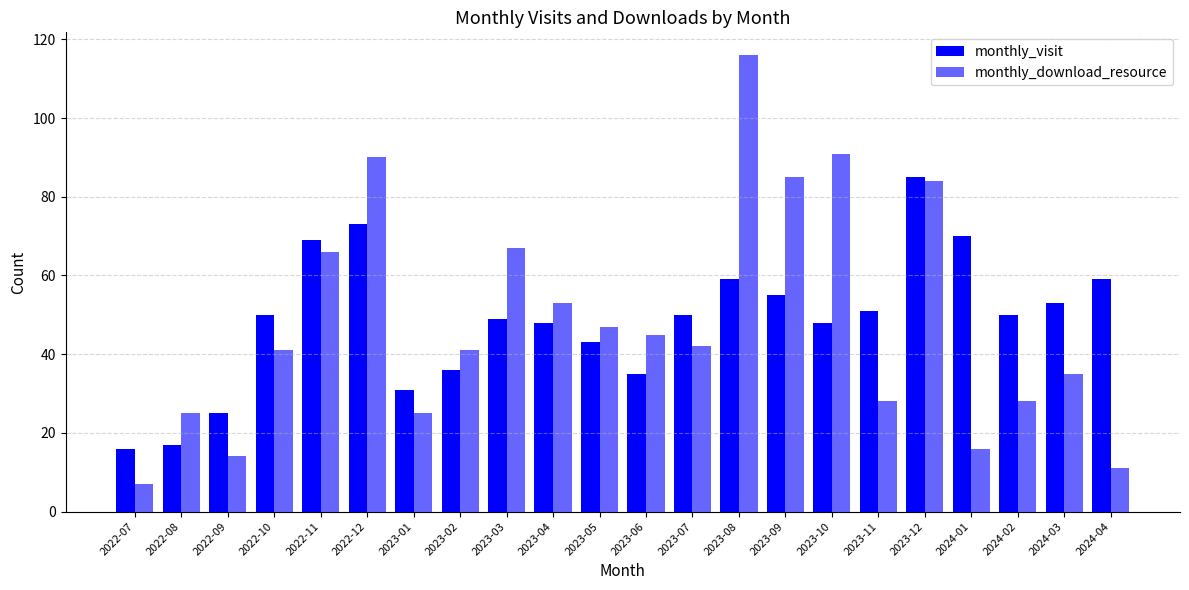

The monthly_visit series shows 50 at 2024-02. True or false?

True